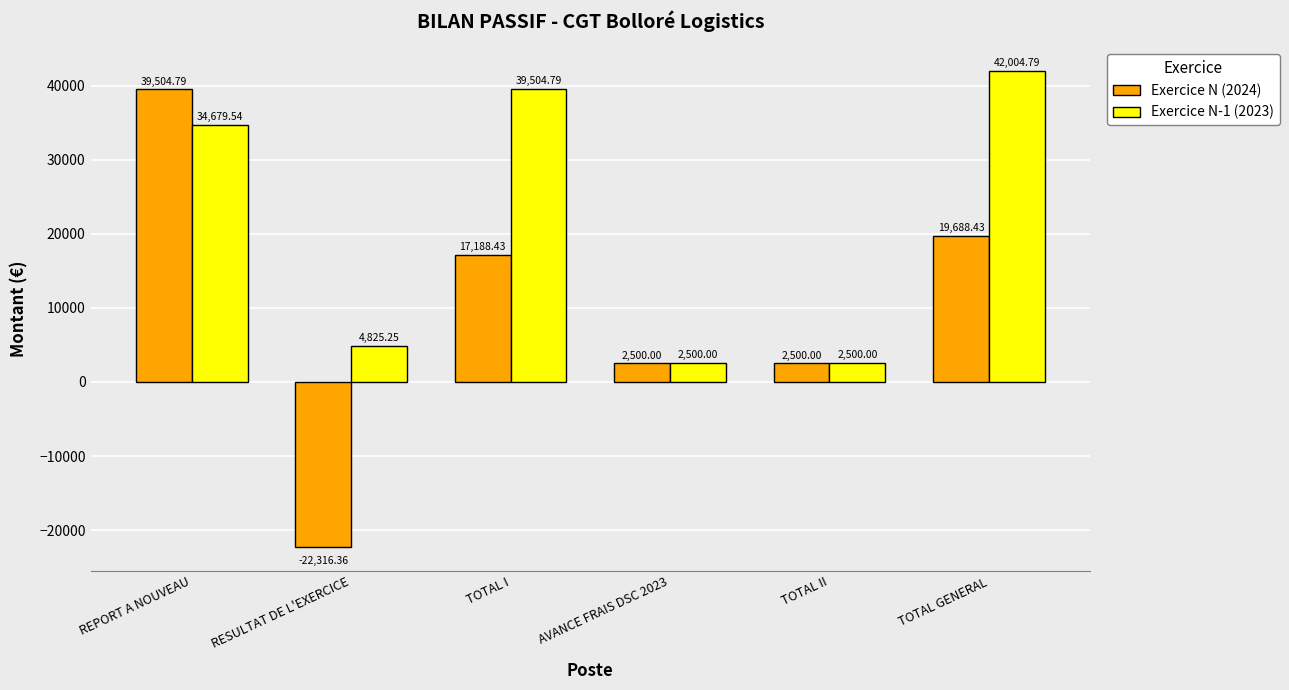

Does the chart contain stacked bars?

No